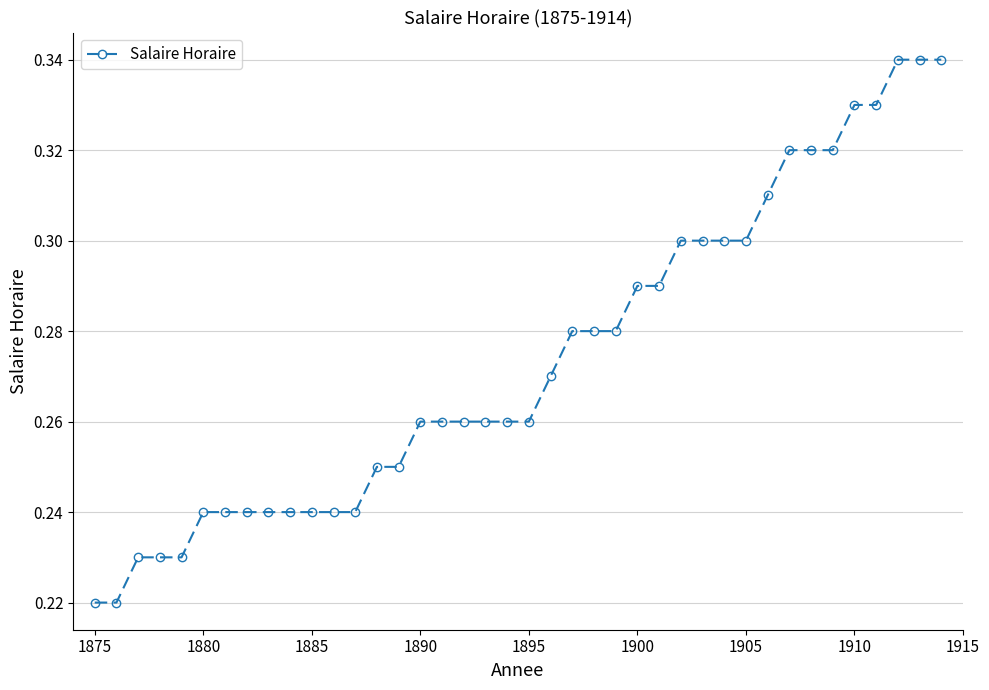

How many lines are shown in the chart?

1